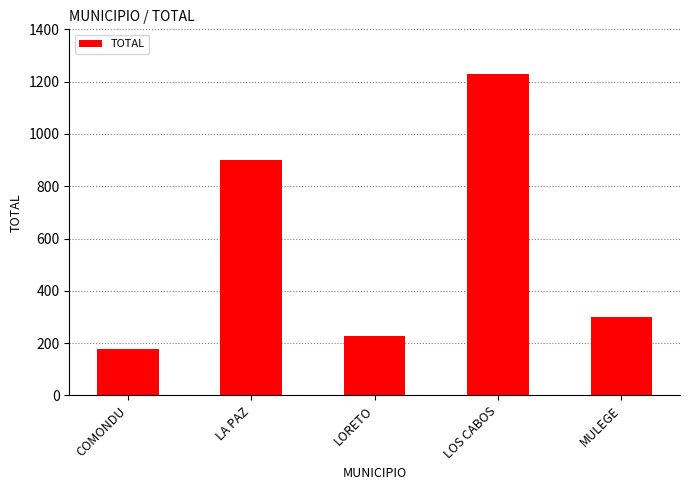

Reading right to left, list all the values displayed in this chart.

301	1229	227	901	178